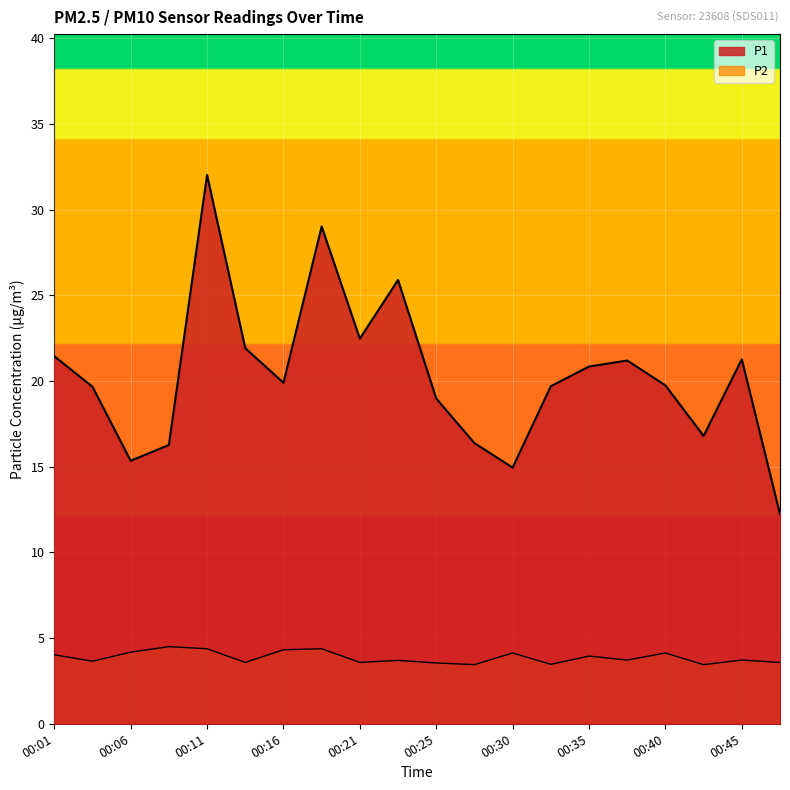

At which label does P1 first exceed 19?

00:01